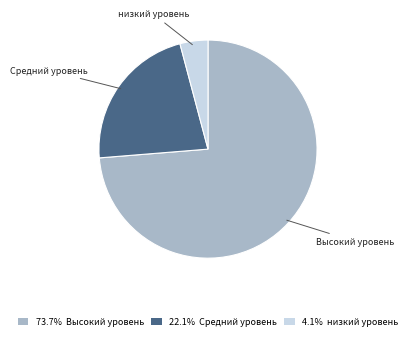

Which slice is the largest?

Высокий уровень